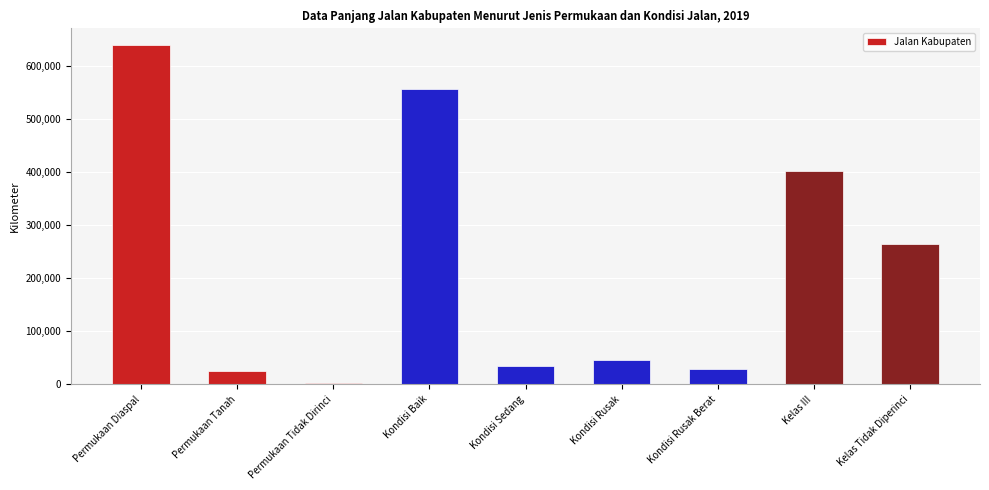

What is the change in value from Kondisi Rusak Berat to Kelas III?

+372606